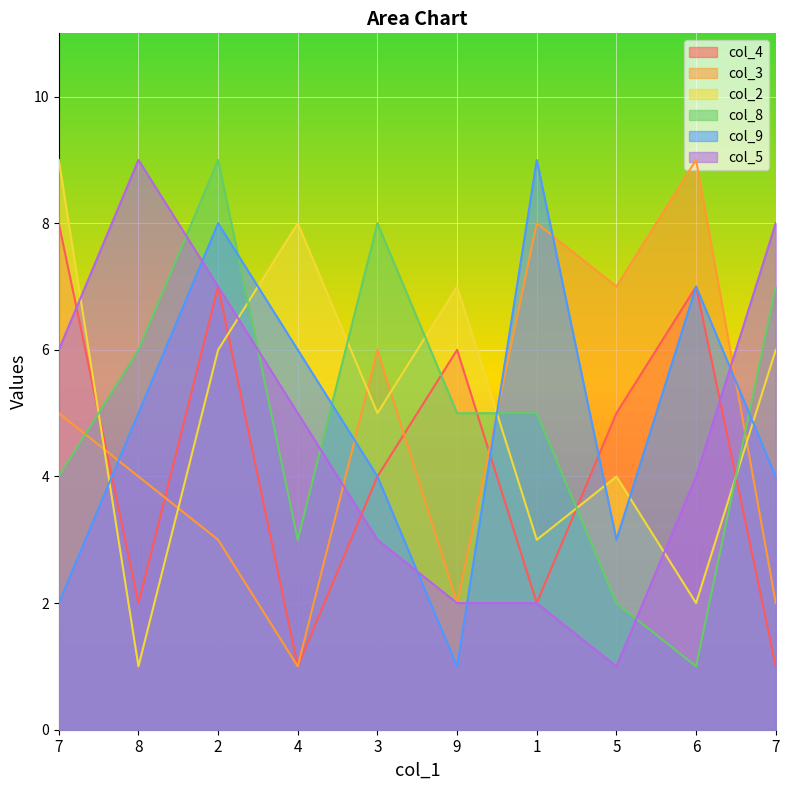

How many data points does each series have?

10